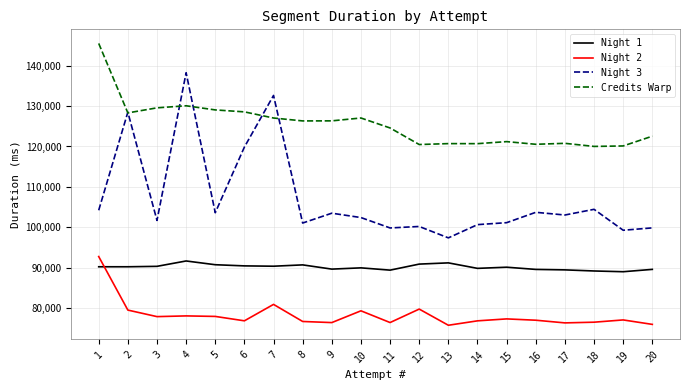

True or false: Credits Warp and Night 1 cross at least once.

False